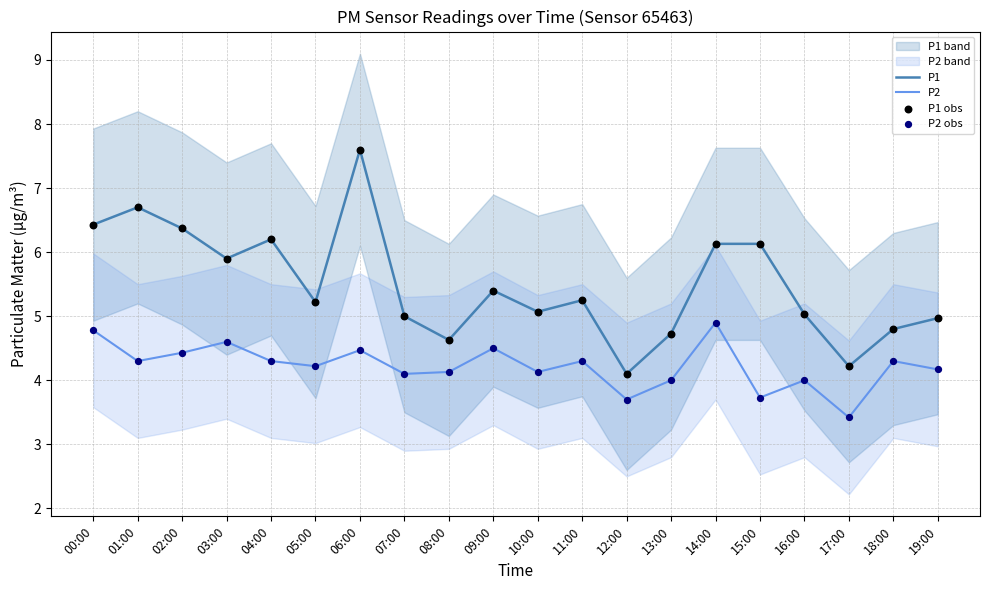

Is the value of P1 at 16:00 greater than the value of P2 at 00:00?

Yes